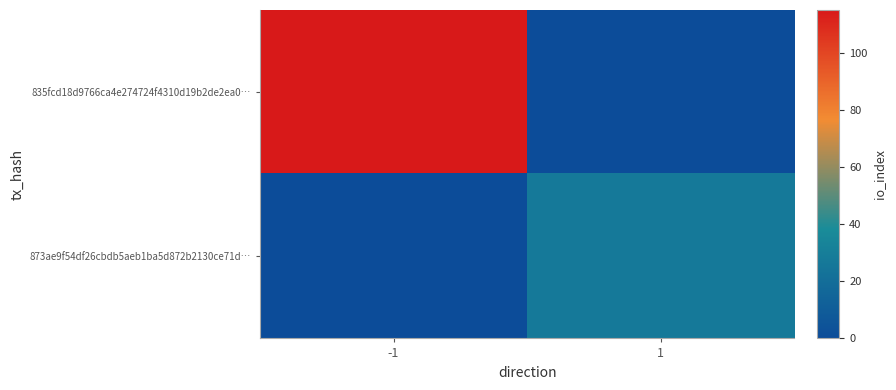

How many categories are shown in the chart?

2